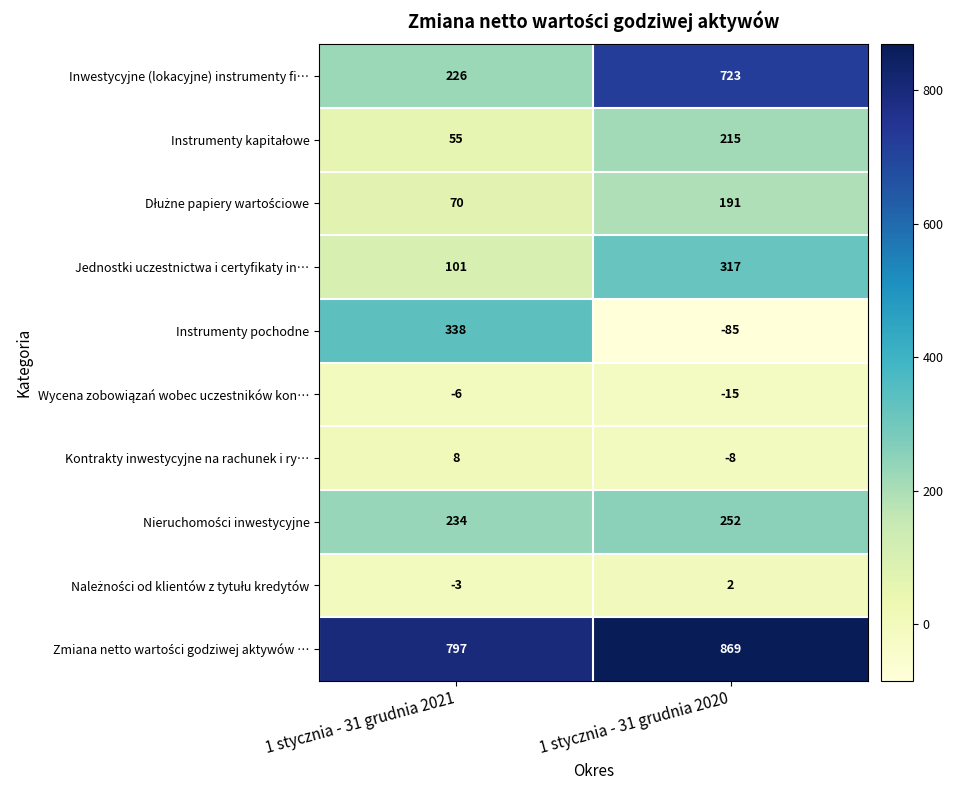

What is the sum of all Instrumenty pochodne values?

253